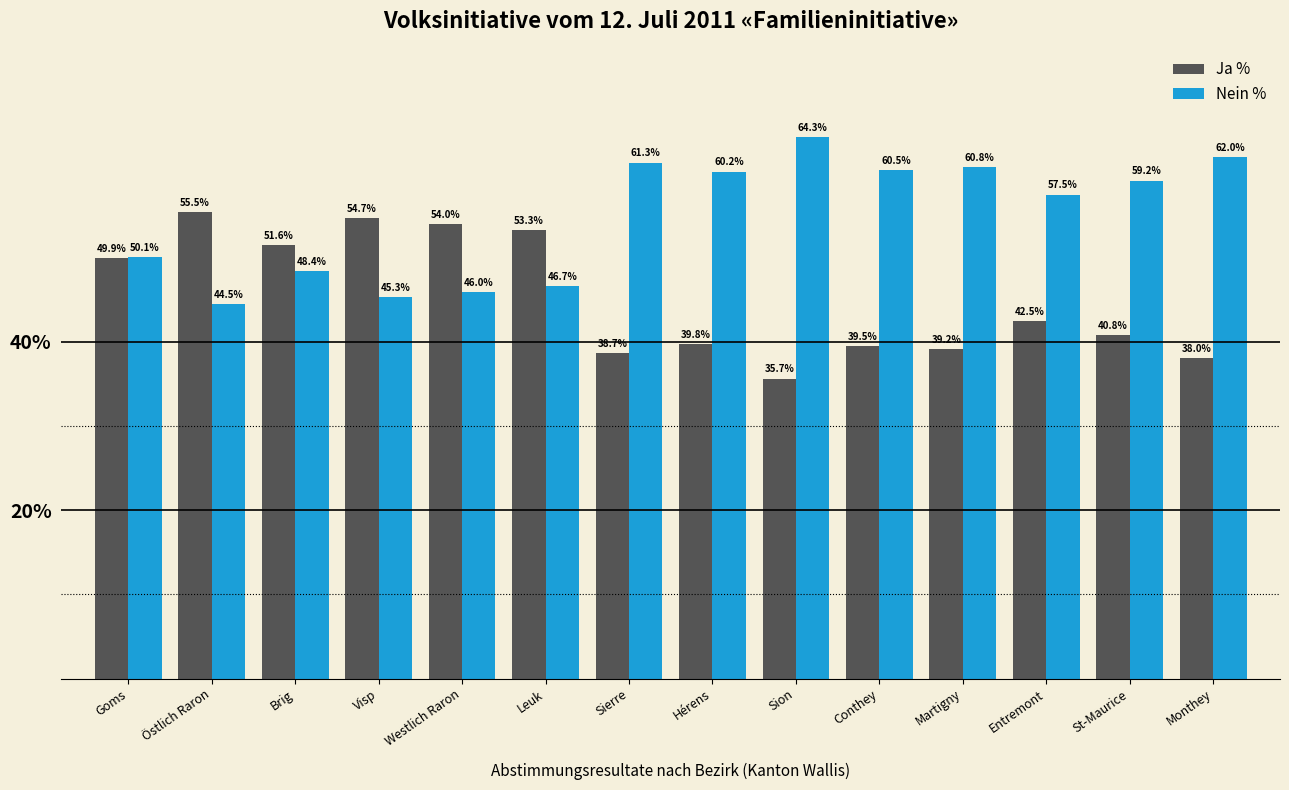

Which category has the highest value in the Nein % series?

Sion